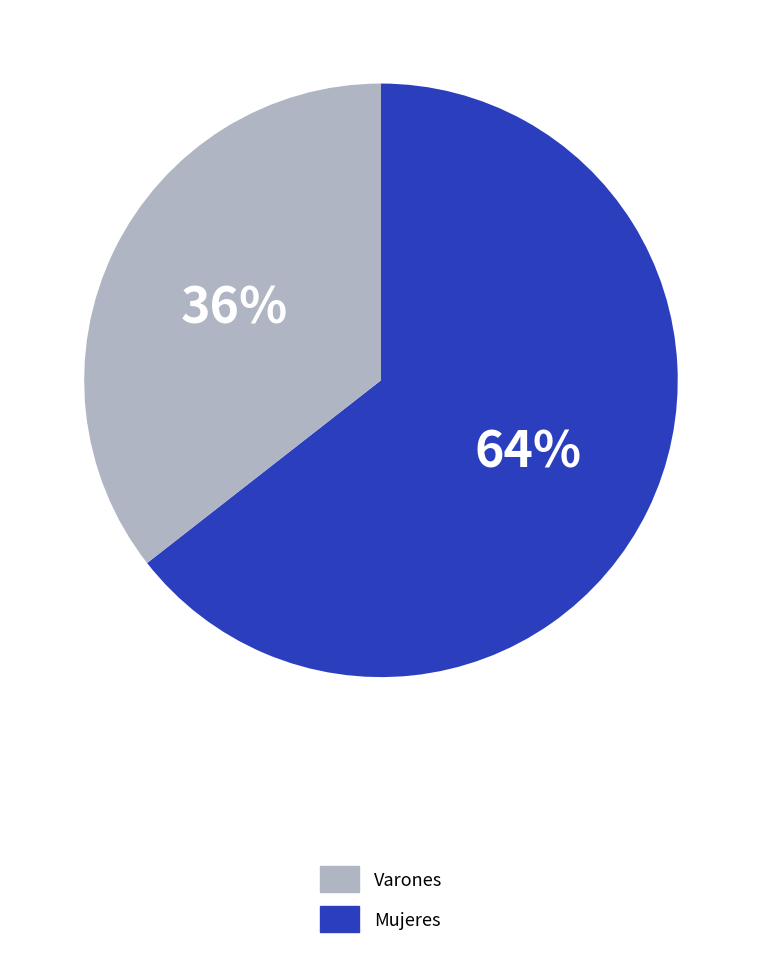

Is there a majority slice in this chart?

Yes